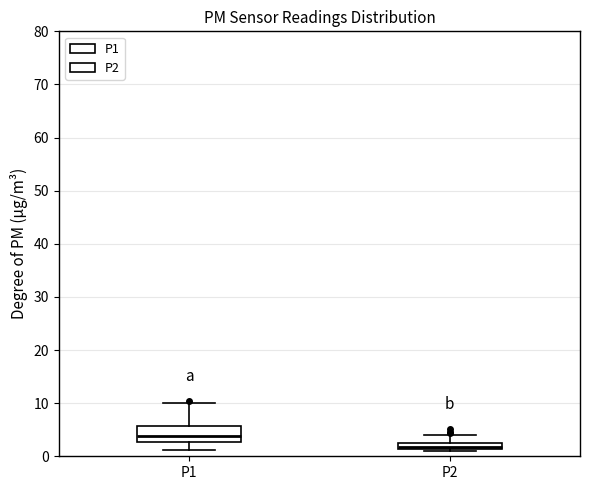

Comparing the boxes themselves (not the whiskers), which one is the tallest?

P1